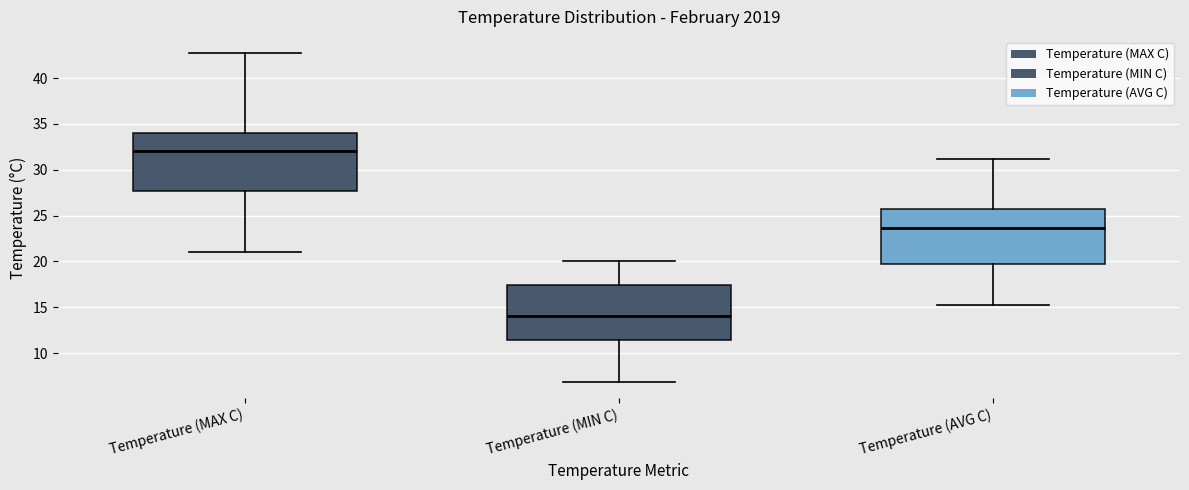

Which box's median line is the highest?

Temperature (MAX C)